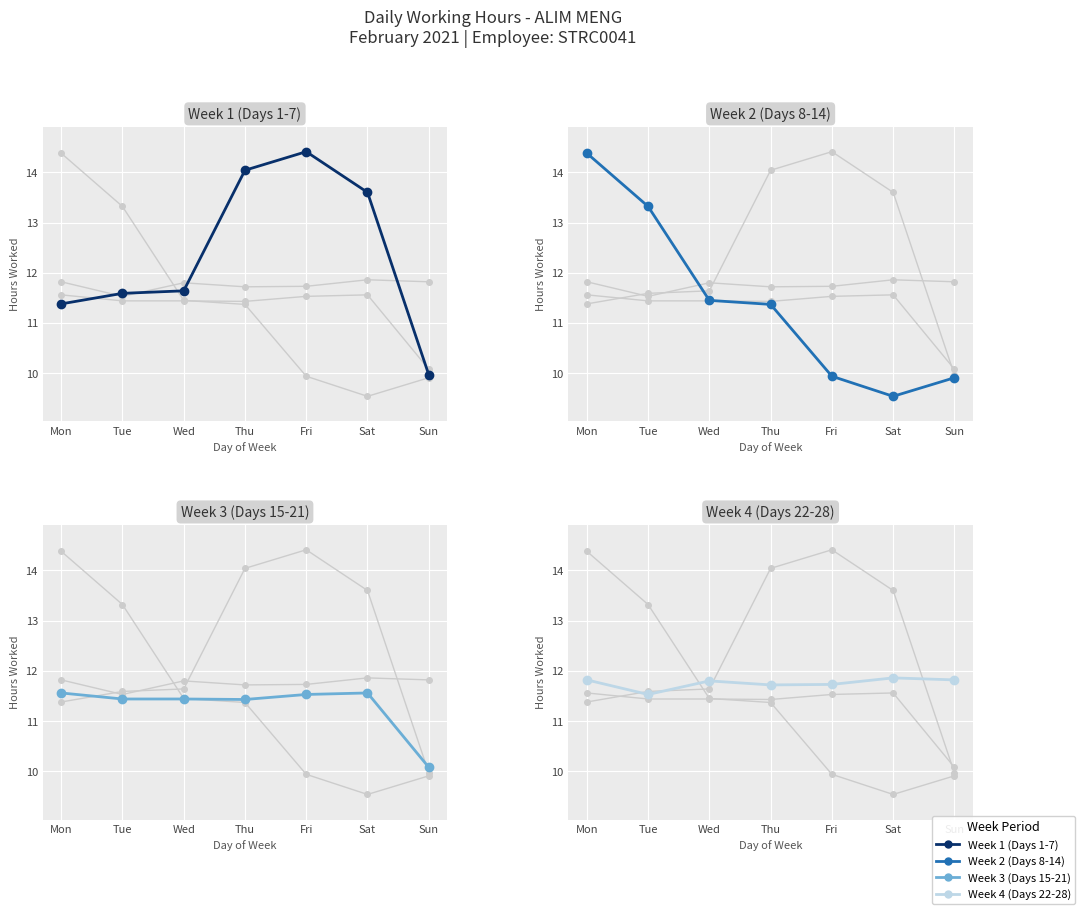

How many times do Week 2 (Days 8-14) and Week 1 (Days 1-7) cross each other?

1